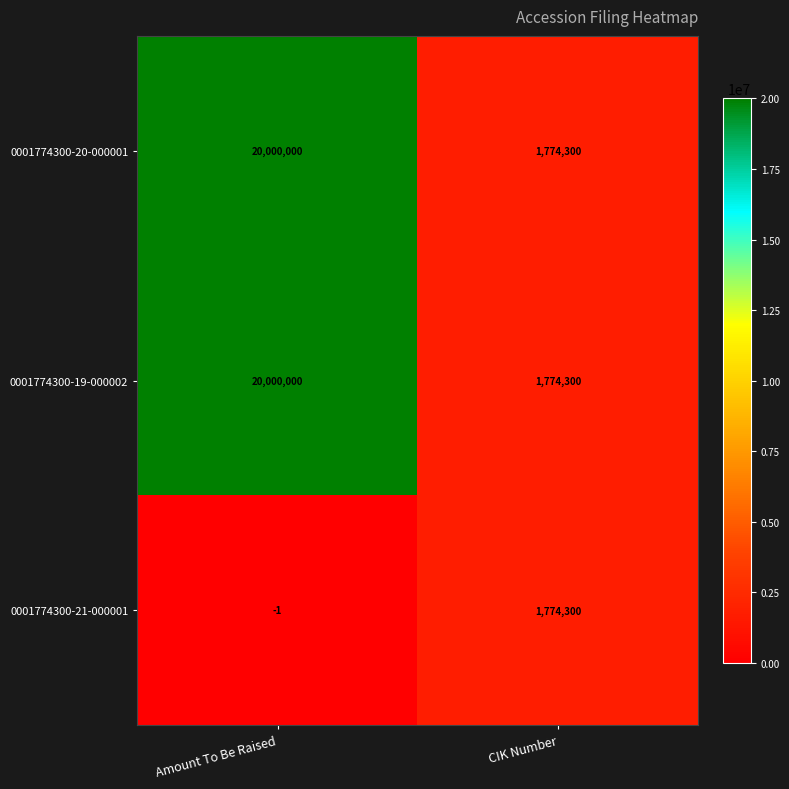

List the labels in order of 0001774300-20-000001 value, largest first.

Amount To Be Raised, CIK Number